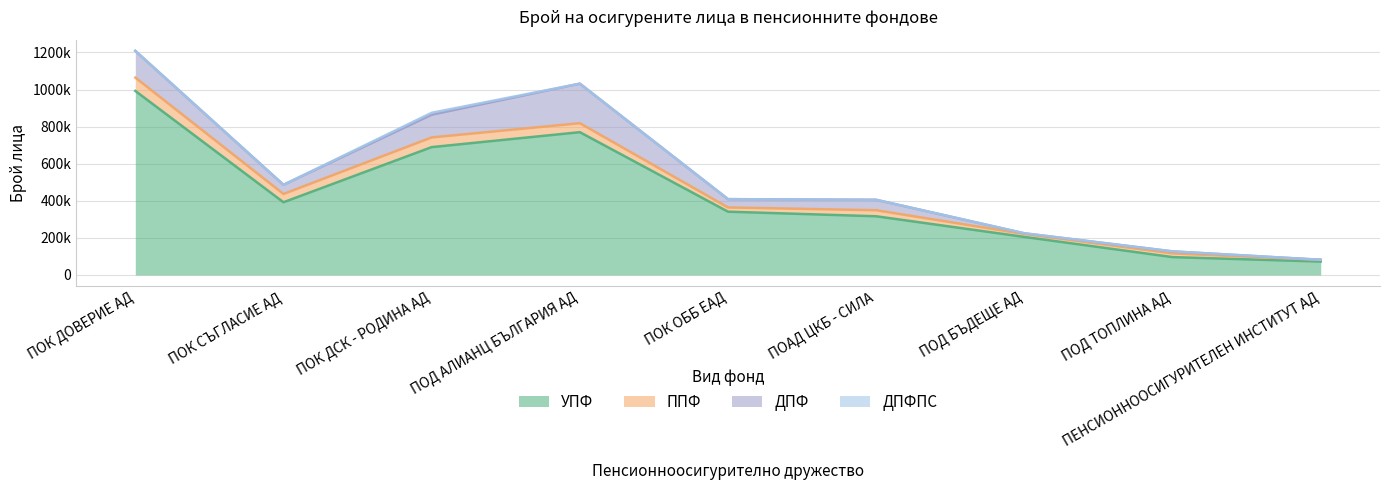

Reading left to right, extract all data points from this chart.

УПФ: 992693	392192	689557	770143	341379	316611	205298	96339	72434
ППФ: 71755	44553	52215	48383	22829	32525	15650	20077	9062
ДПФ: 144177	49610	122791	213351	44763	56317	3788	10802	428
ДПФПС: 0	0	10032	0	0	0	0	0	0